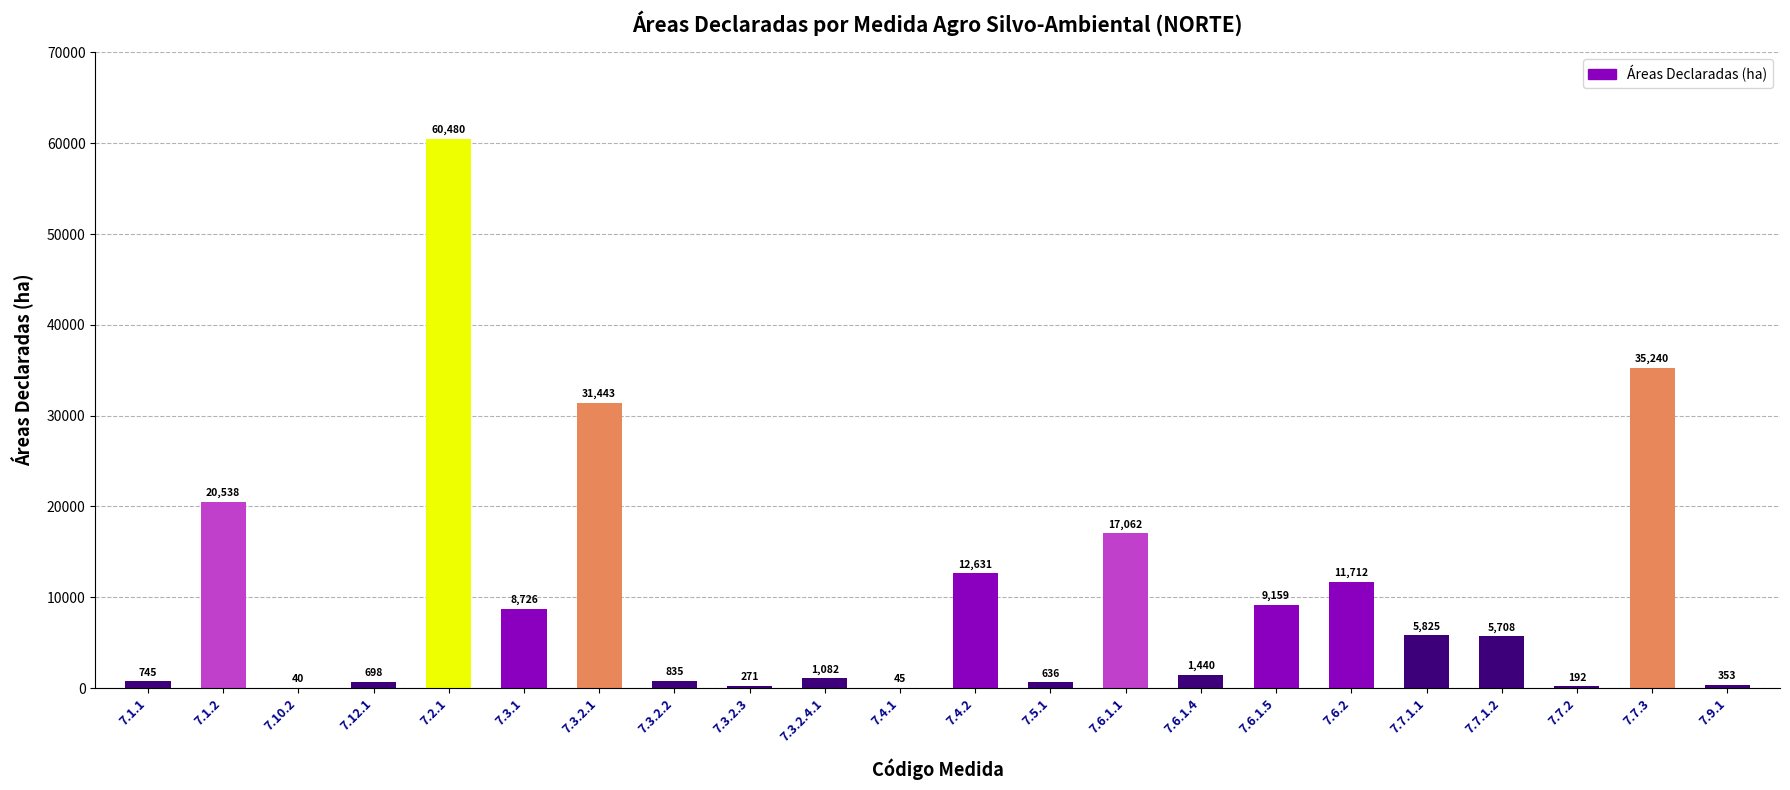

Is it true that the value at 7.7.2 is 192.3?

True